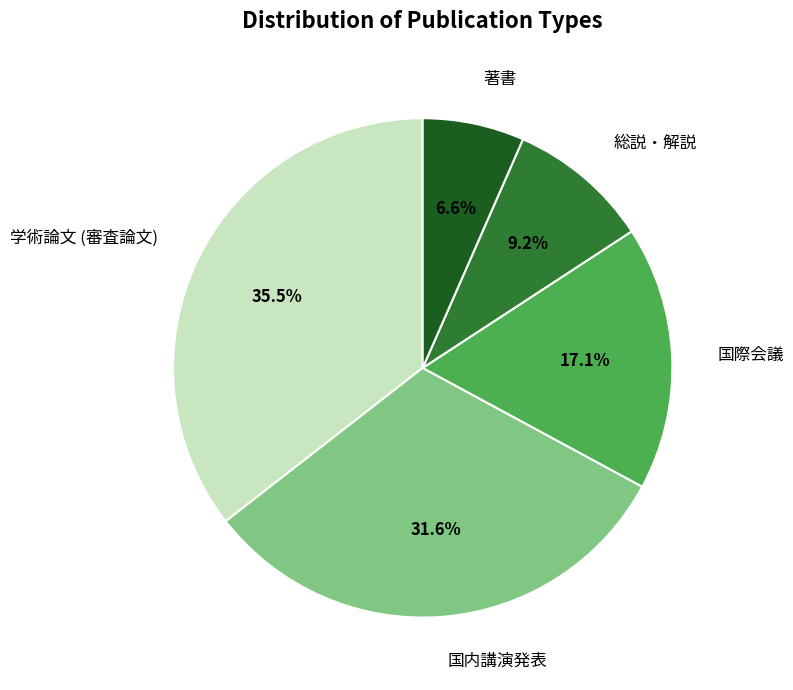

What portion of the pie excludes 学術論文 (審査論文)?

64.5%